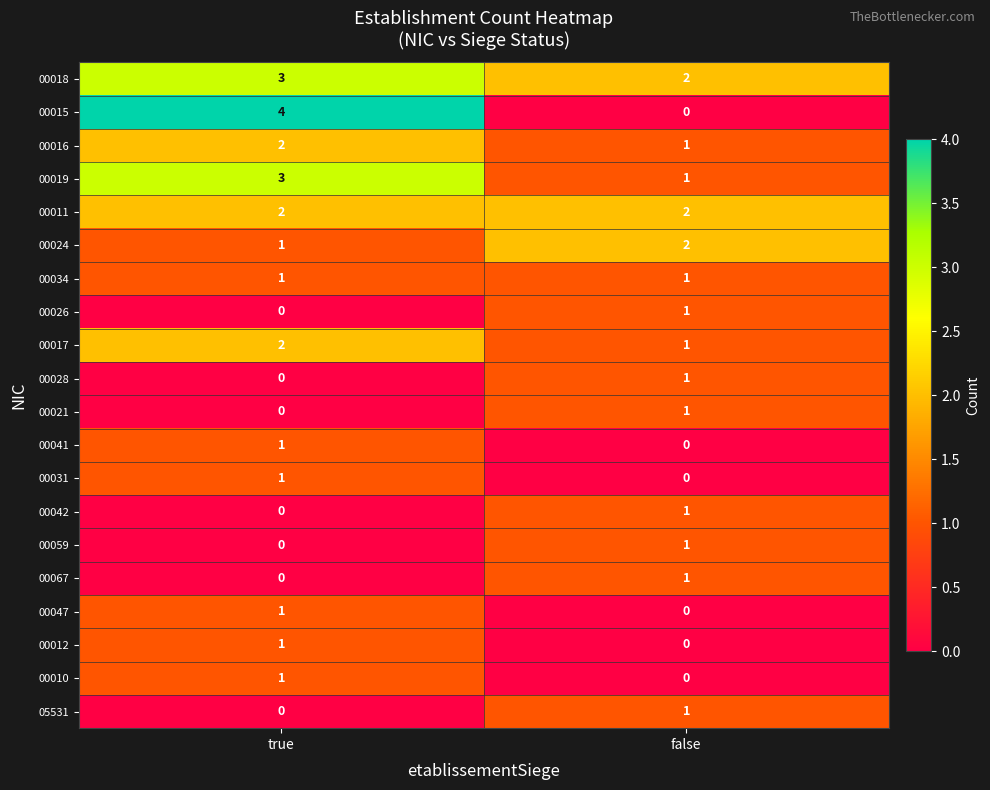

What is the sum of all 00024 values?

3